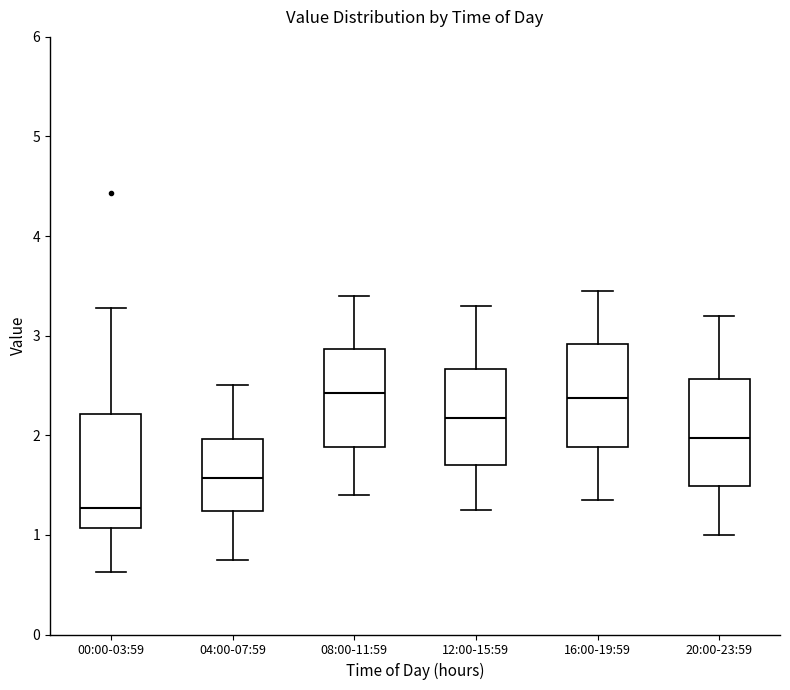

Reading left to right, transcribe this box plot: for each box, give where its median line is, the range the box spans, and where its two whiskers end, as read against the y-axis. The values are not printed on the chart, so give them approximately, as read against the axis.

00:00-03:59: median 1.3, box 1.1 to 2.2, whiskers 0.6 to 3.3
04:00-07:59: median 1.6, box 1.2 to 2.0, whiskers 0.8 to 2.5
08:00-11:59: median 2.4, box 1.9 to 2.9, whiskers 1.4 to 3.4
12:00-15:59: median 2.2, box 1.7 to 2.7, whiskers 1.3 to 3.3
16:00-19:59: median 2.4, box 1.9 to 2.9, whiskers 1.4 to 3.5
20:00-23:59: median 2.0, box 1.5 to 2.6, whiskers 1.0 to 3.2